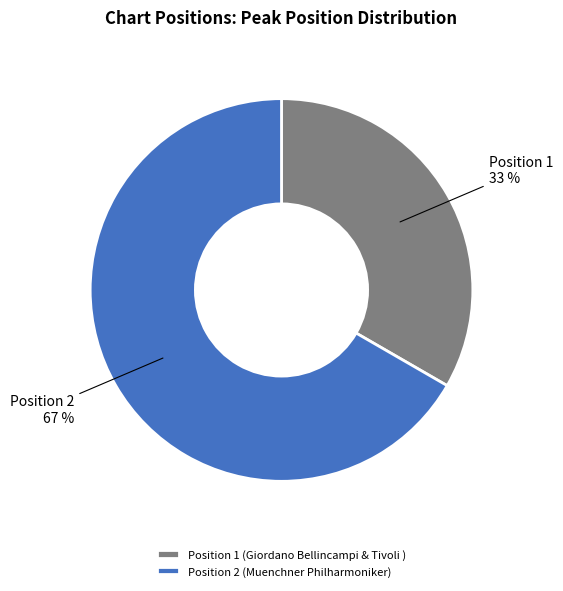

How many slices are in this pie chart?

2